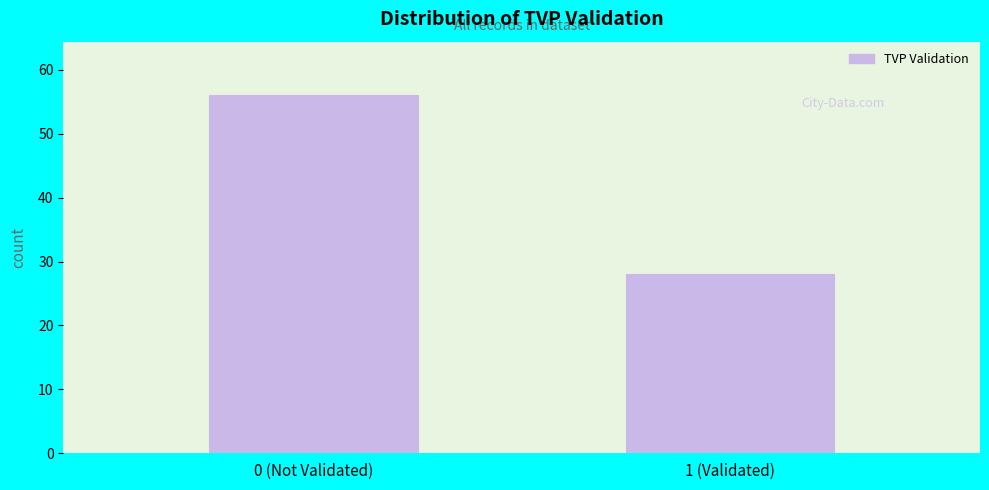

Reading left to right, extract all data points from this chart.

56	28